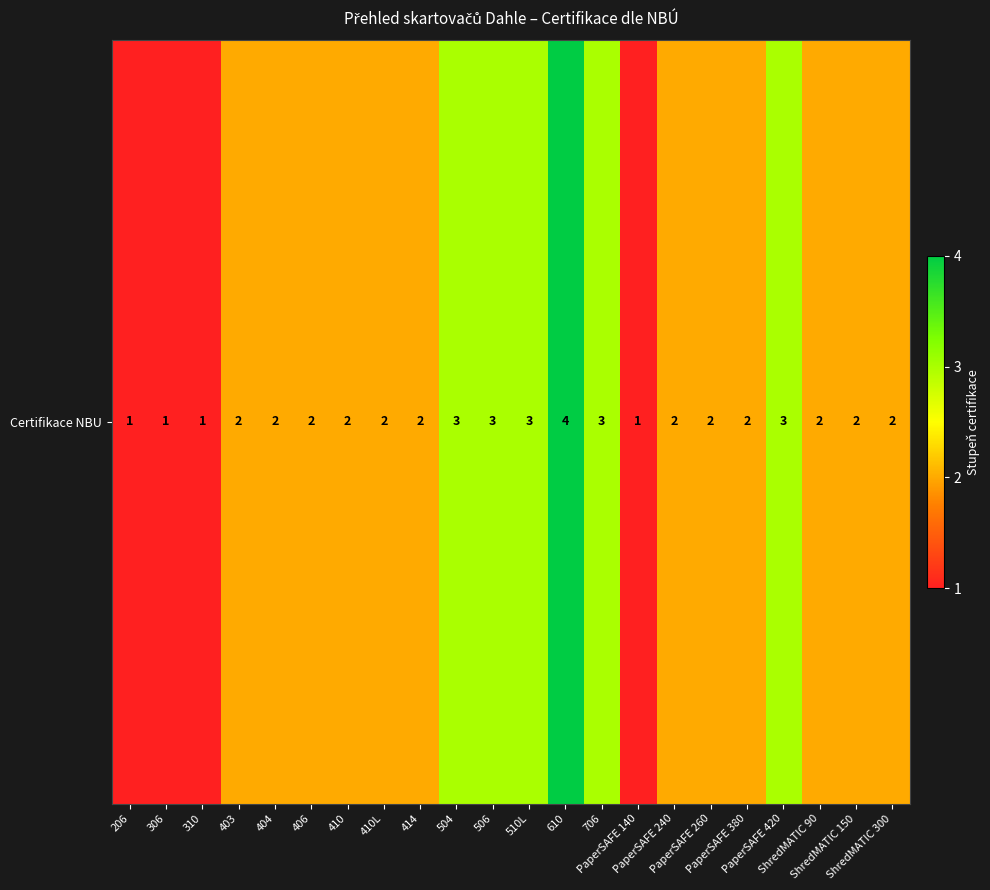

Which has a higher value, 706 or PaperSAFE 260?

706